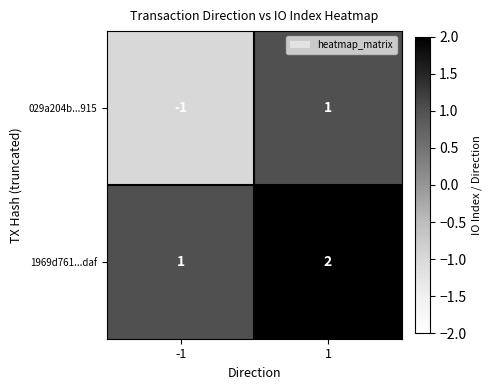

Rank the series at -1 from lowest to highest value.

029a204b...915, 1969d761...daf